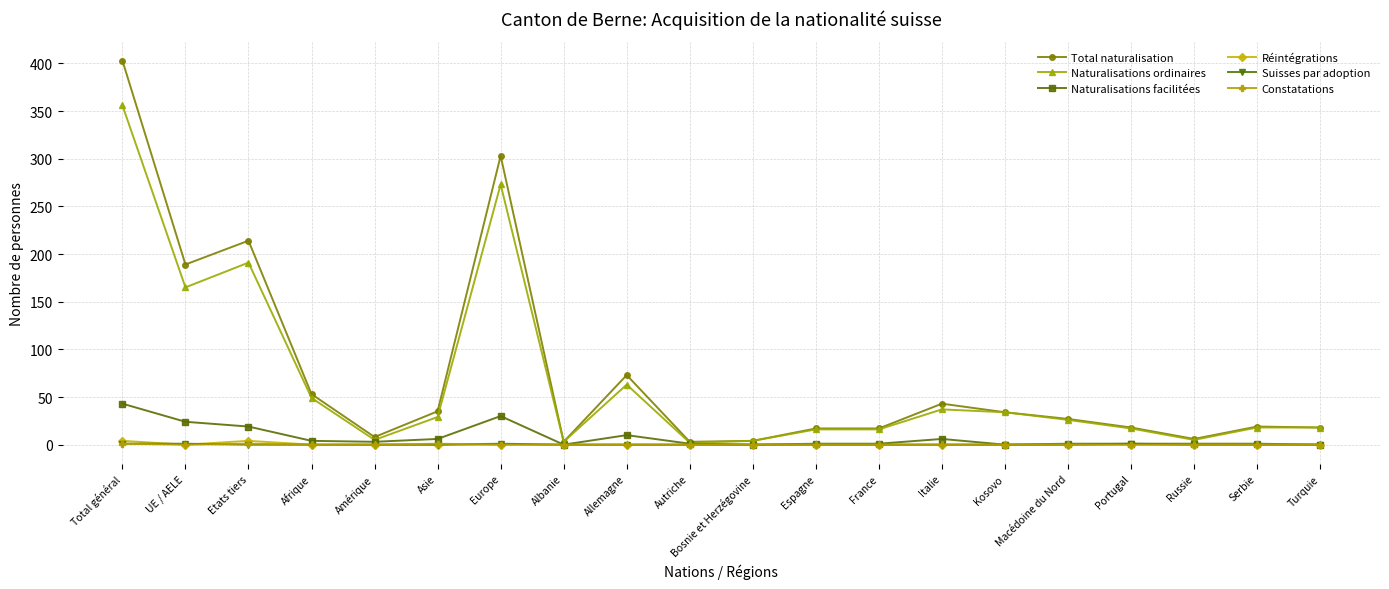

The value of Réintégrations at Afrique is 0. True or false?

True